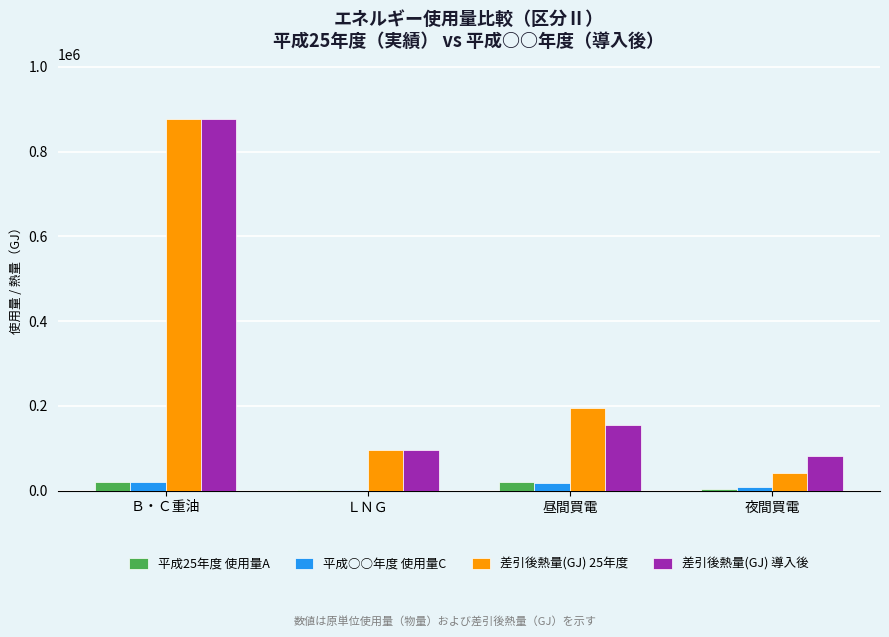

What are all the series names shown in the legend?

平成25年度 使用量A, 平成○○年度 使用量C, 差引後熱量(GJ) 25年度, 差引後熱量(GJ) 導入後